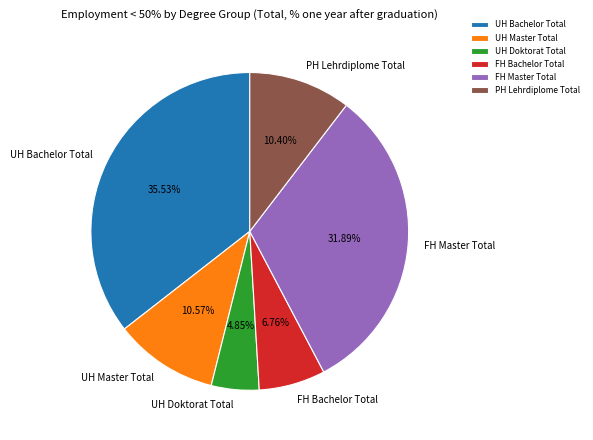

To the nearest percent, what percentage of the pie is UH Master Total?

11%